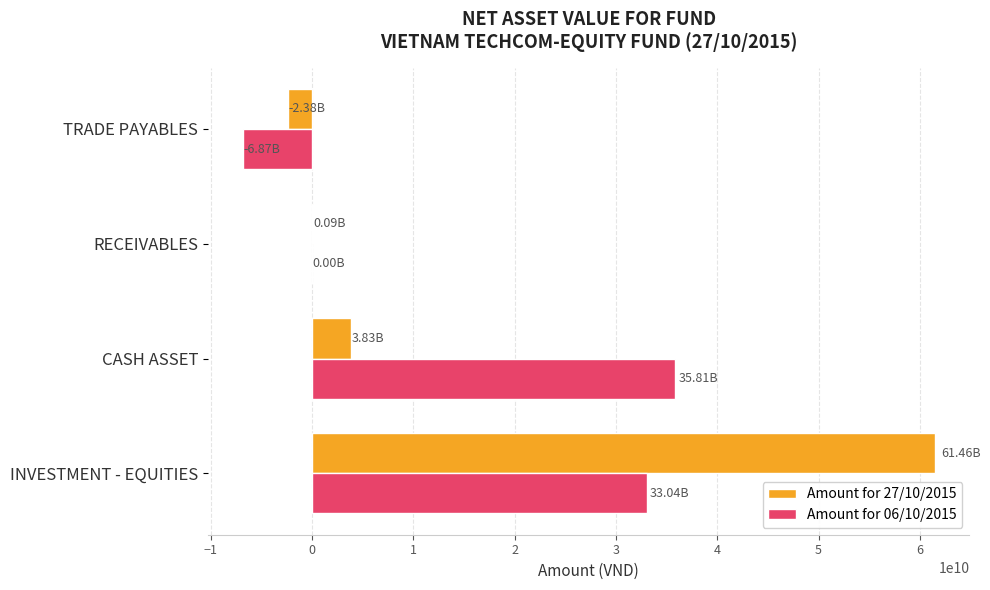

Is the value of Amount for 06/10/2015 at INVESTMENT - EQUITIES greater than the value of Amount for 27/10/2015 at CASH ASSET?

Yes